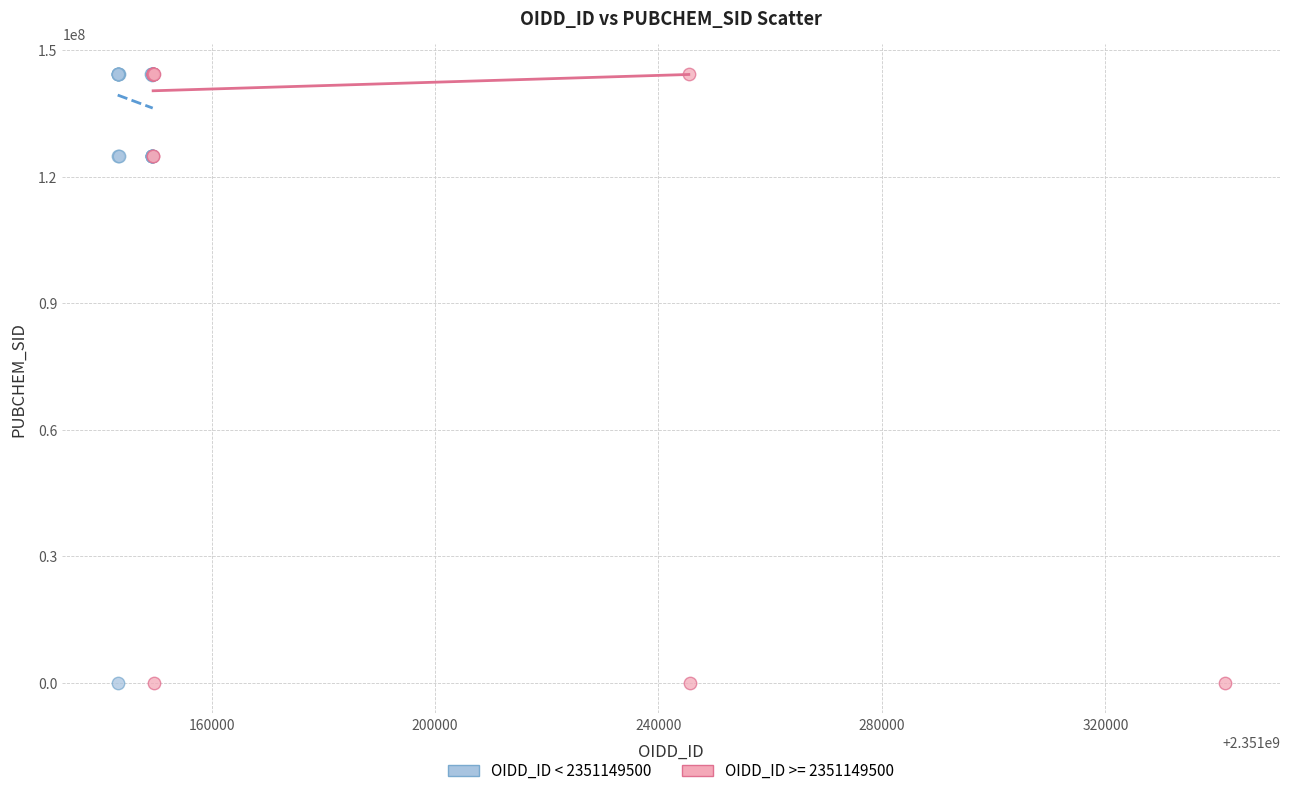

What are all the series names shown in the legend?

OIDD_ID < 2351149500, OIDD_ID >= 2351149500